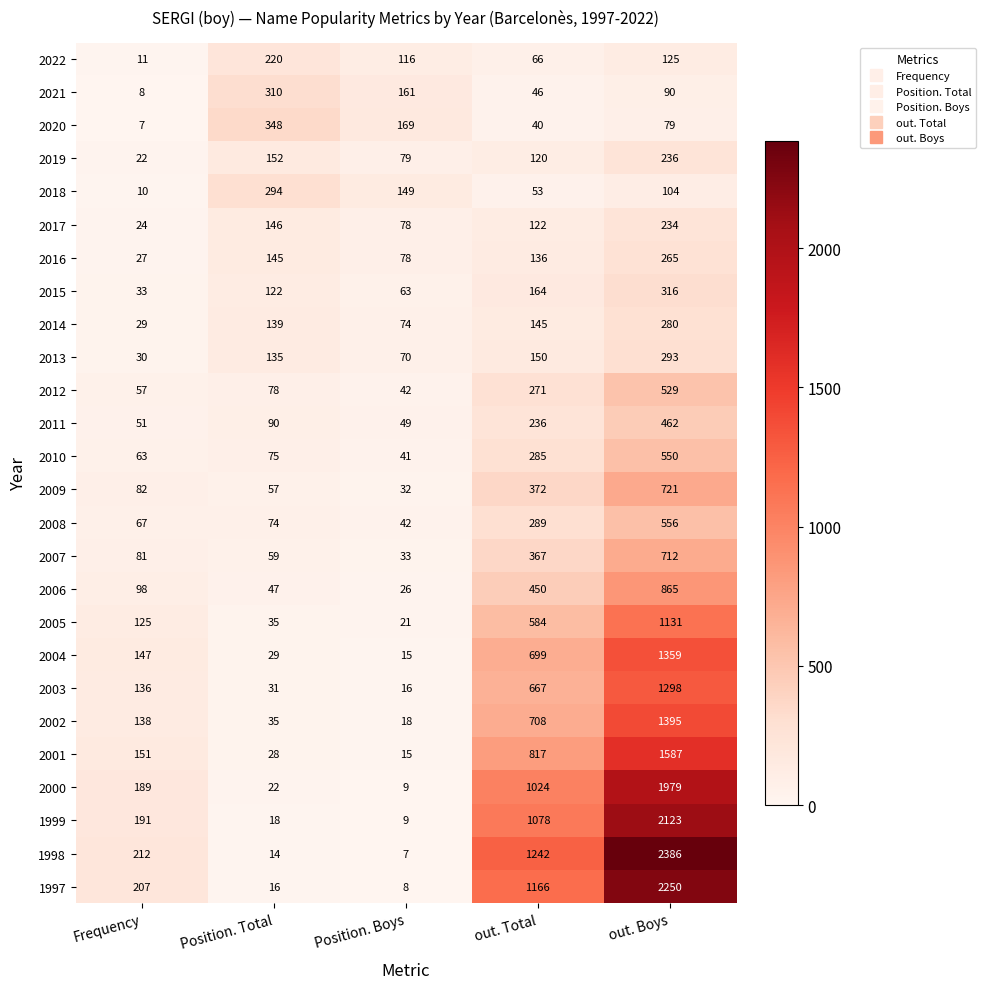

Which series has the largest total across all categories?

1998